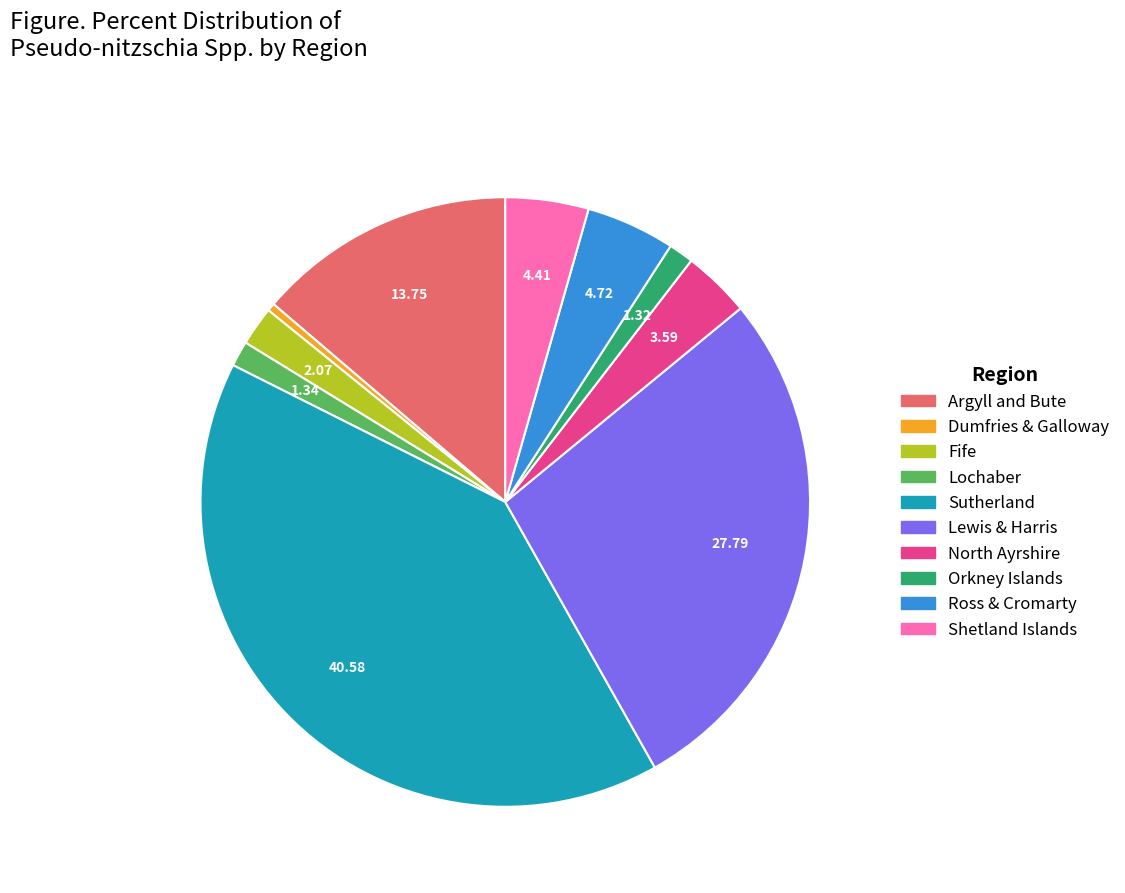

Is there a majority slice in this chart?

No